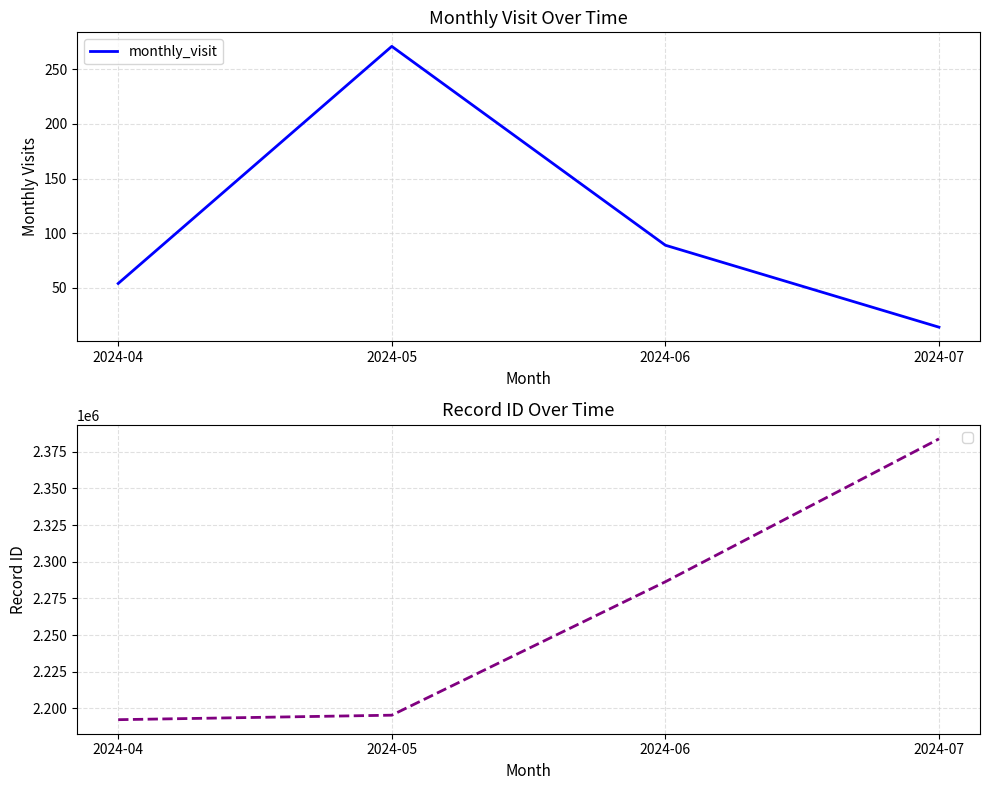

Rank the categories by value from lowest to highest.

2024-07, 2024-04, 2024-06, 2024-05